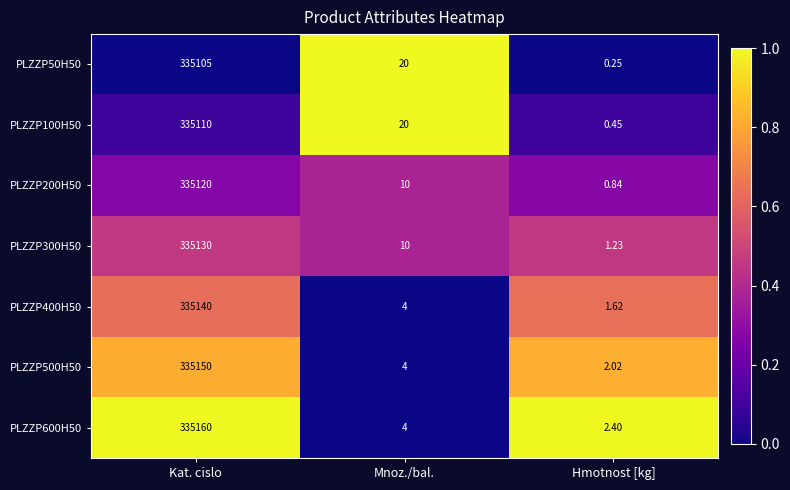

Count the number of categories in the chart.

3